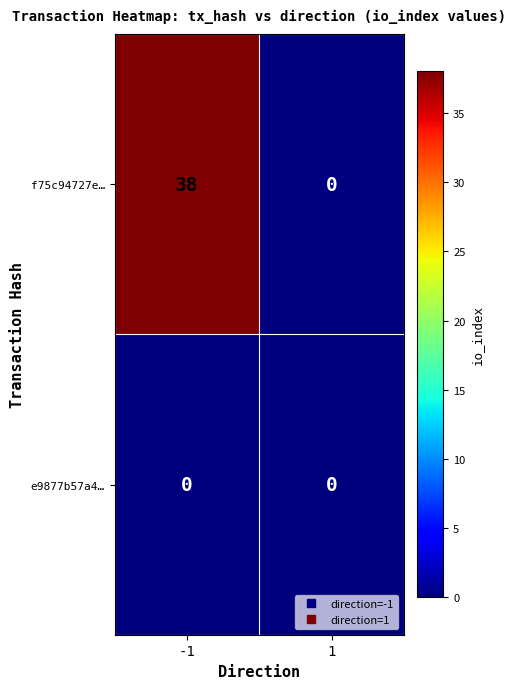

List the series in order of their peak value, lowest first.

e9877b57a4…, f75c94727e…